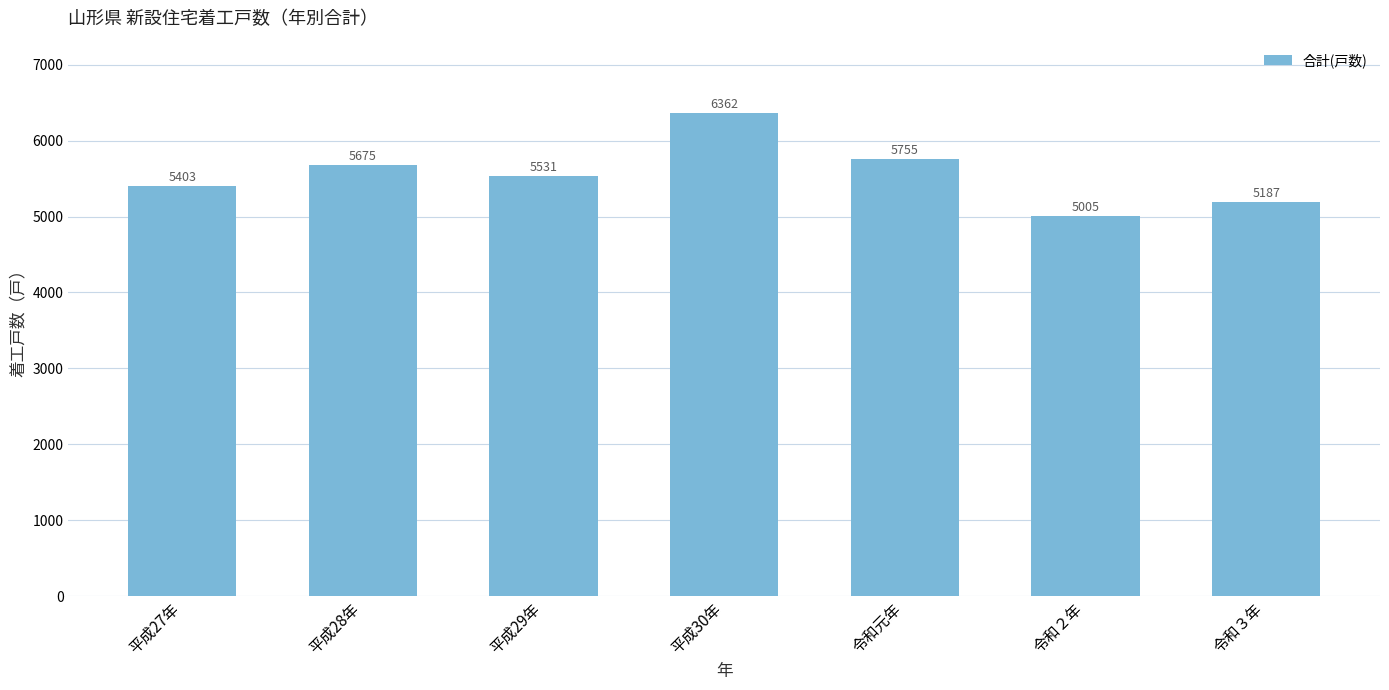

At which label is the value closest to 5683?

平成28年